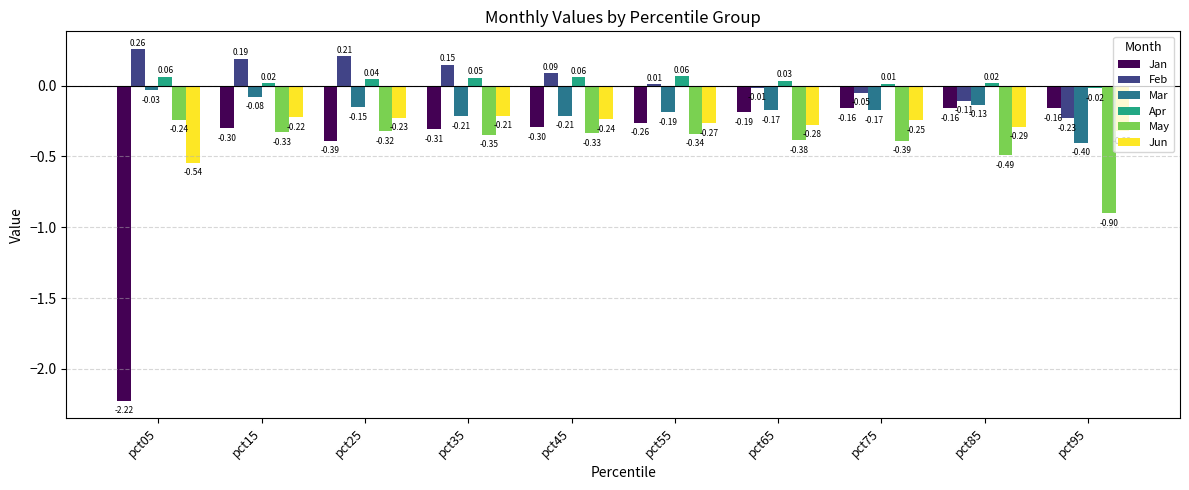

What is the value of the Jun bar at the 9th from the left?

-0.3